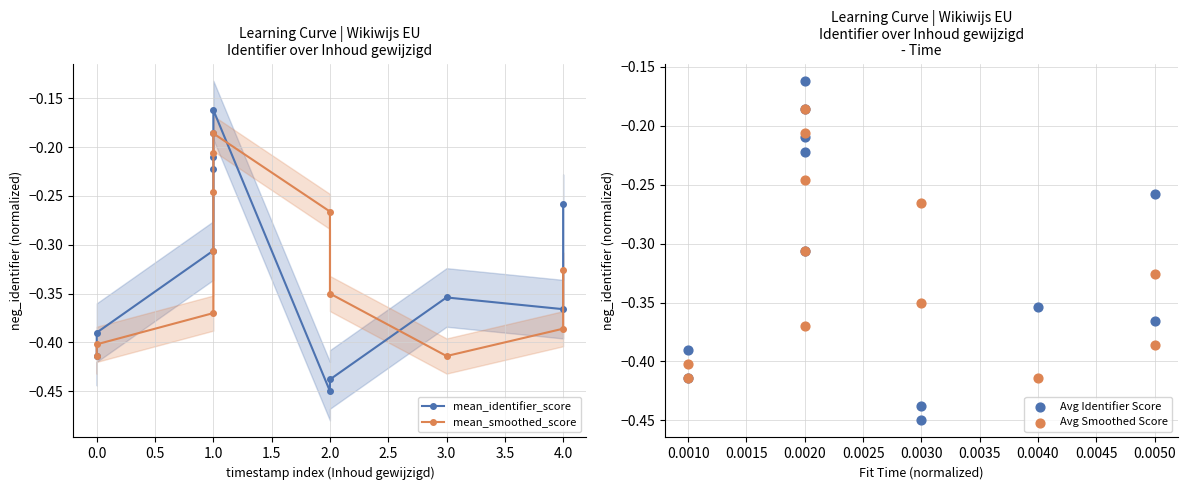

Which series has the widest spread of Y values?

mean_identifier_score